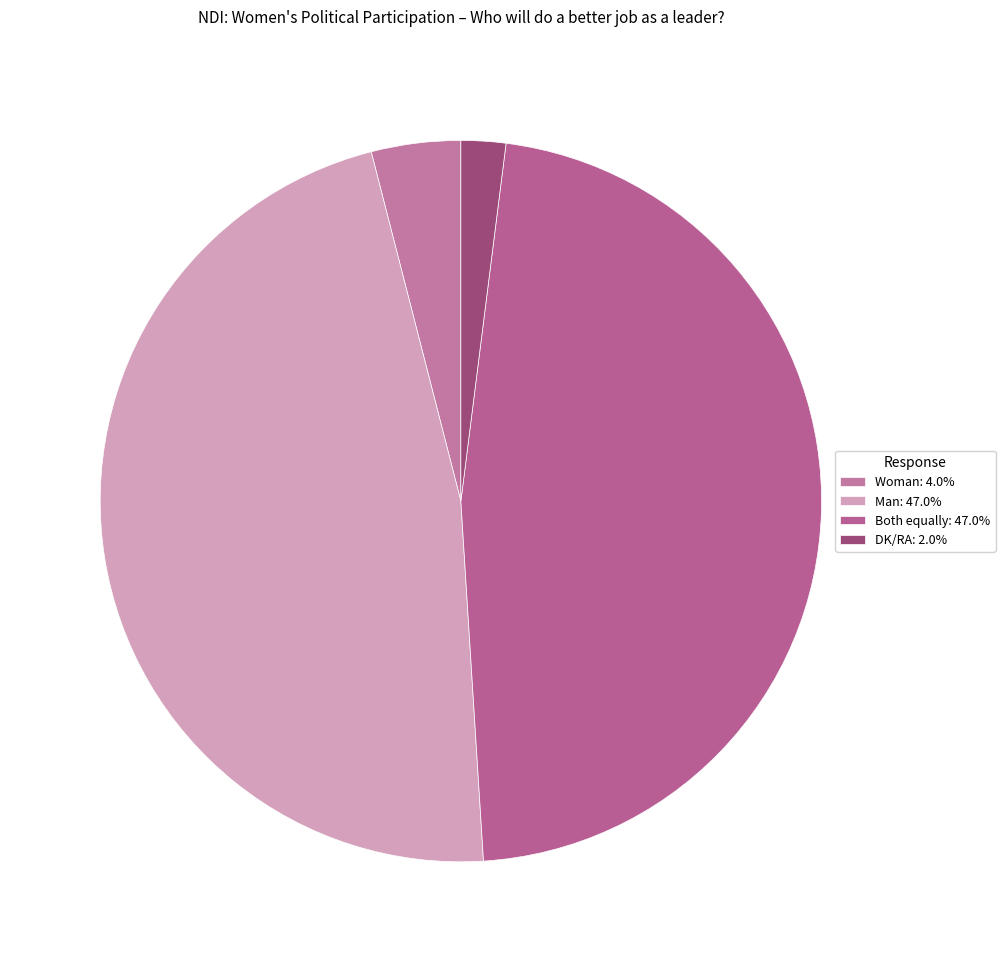

How many segments does this pie chart have?

4